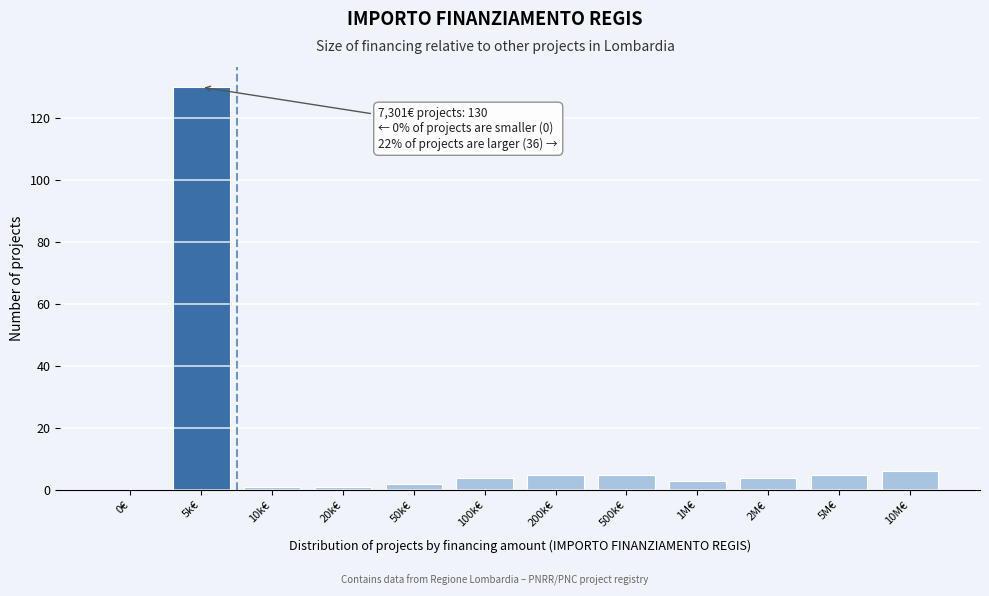

Reading left to right, list all the values displayed in this chart.

0€=0	5k€=130	10k€=1	20k€=1	50k€=2	100k€=4	200k€=5	500k€=5	1M€=3	2M€=4	5M€=5	10M€=6